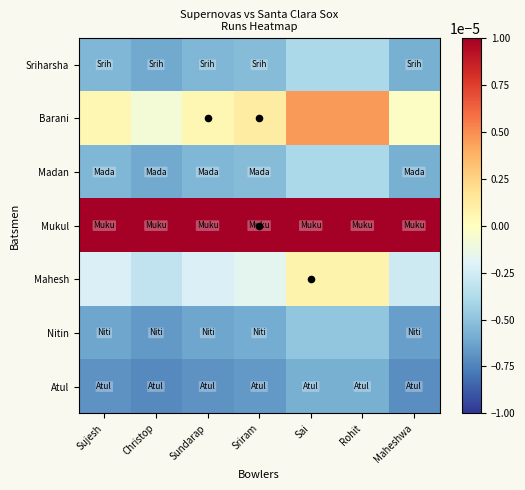

Reading right to left, extract all data points from this chart.

Atul: Maheshwa=-0.0	Rohit=-0.0	Sai=-0.0	Sriram=-0.0	Sundarap=-0.0	Christop=-0.0	Sujesh=-0.0
Nitin: Maheshwa=-0.0	Rohit=-0.0	Sai=-0.0	Sriram=-0.0	Sundarap=-0.0	Christop=-0.0	Sujesh=-0.0
Mahesh: Maheshwa=-0.0	Rohit=0.0	Sai=0.0	Sriram=-0.0	Sundarap=-0.0	Christop=-0.0	Sujesh=-0.0
Mukul: Maheshwa=0.0	Rohit=0.0	Sai=0.0	Sriram=0.0	Sundarap=0.0	Christop=0.0	Sujesh=0.0
Madan: Maheshwa=-0.0	Rohit=-0.0	Sai=-0.0	Sriram=-0.0	Sundarap=-0.0	Christop=-0.0	Sujesh=-0.0
Barani: Maheshwa=-0.0	Rohit=0.0	Sai=0.0	Sriram=0.0	Sundarap=0.0	Christop=-0.0	Sujesh=0.0
Sriharsha: Maheshwa=-0.0	Rohit=-0.0	Sai=-0.0	Sriram=-0.0	Sundarap=-0.0	Christop=-0.0	Sujesh=-0.0